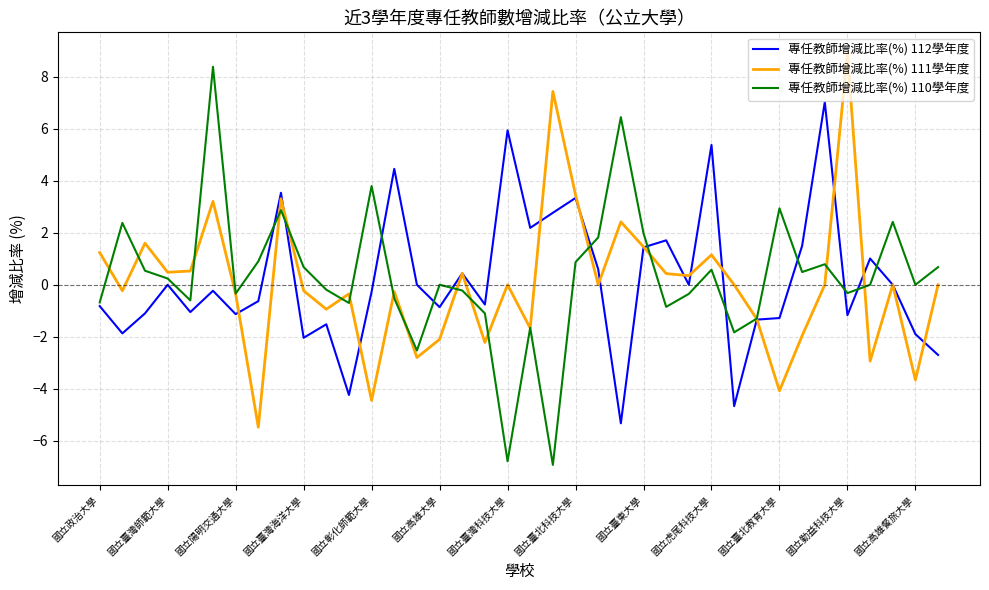

Rank the series by their average value, from highest to lowest.

專任教師增減比率(%) 110學年度, 專任教師增減比率(%) 112學年度, 專任教師增減比率(%) 111學年度